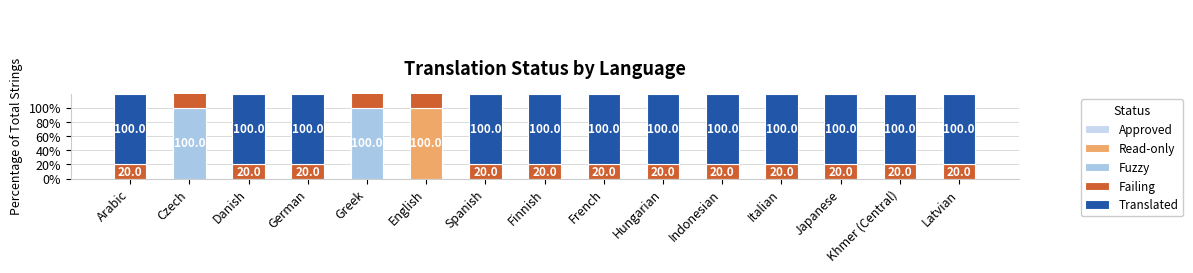

Is it true that Fuzzy equals 55 at Czech?

False